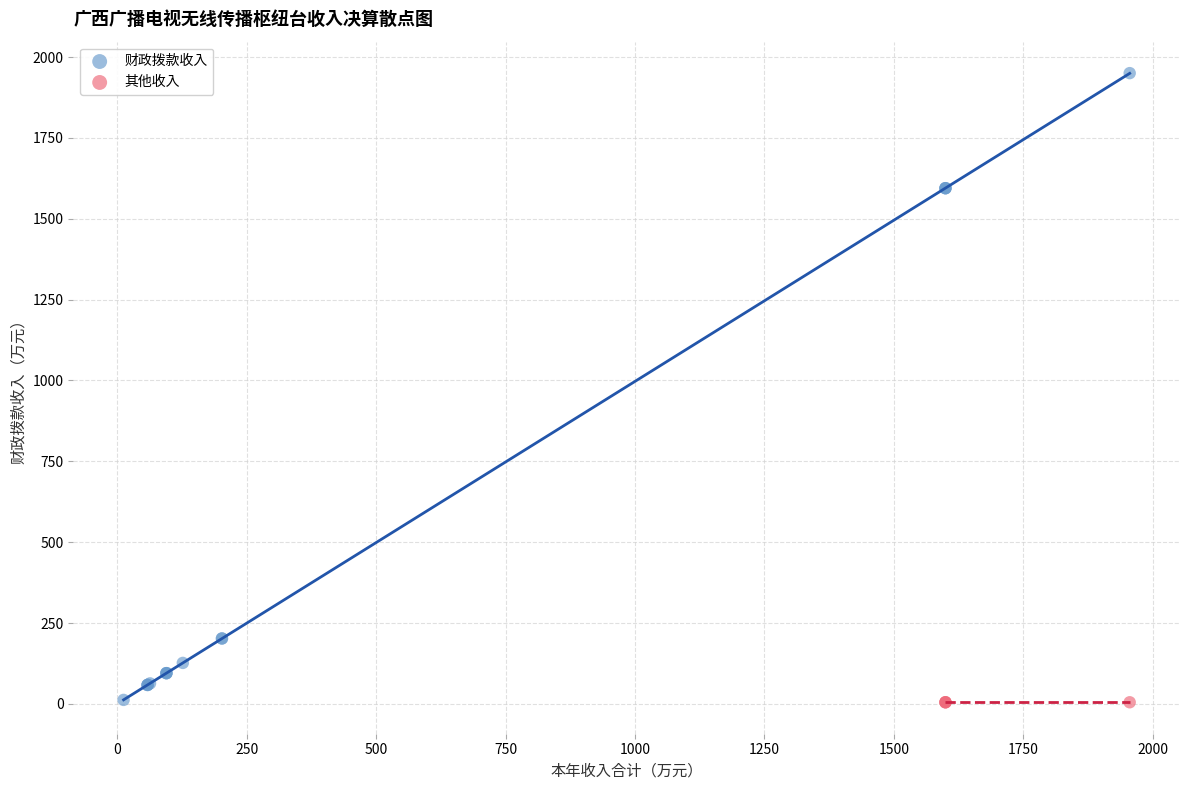

Which series reaches the maximum Y coordinate?

财政拨款收入